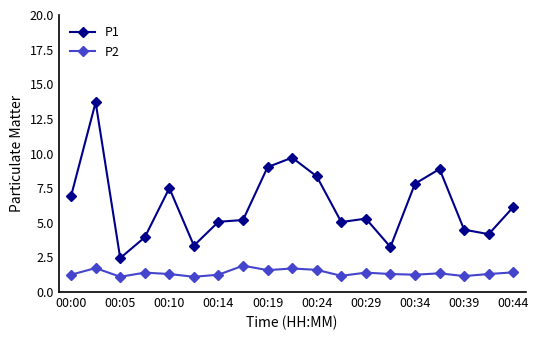

What are all the series names shown in the legend?

P1, P2